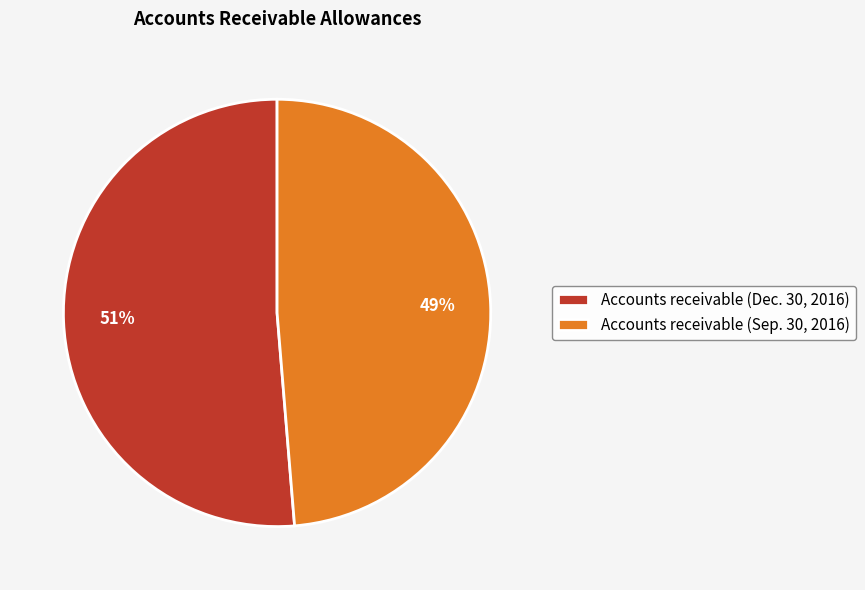

True or false: Accounts receivable (Sep. 30, 2016) accounts for 49% of the total.

True